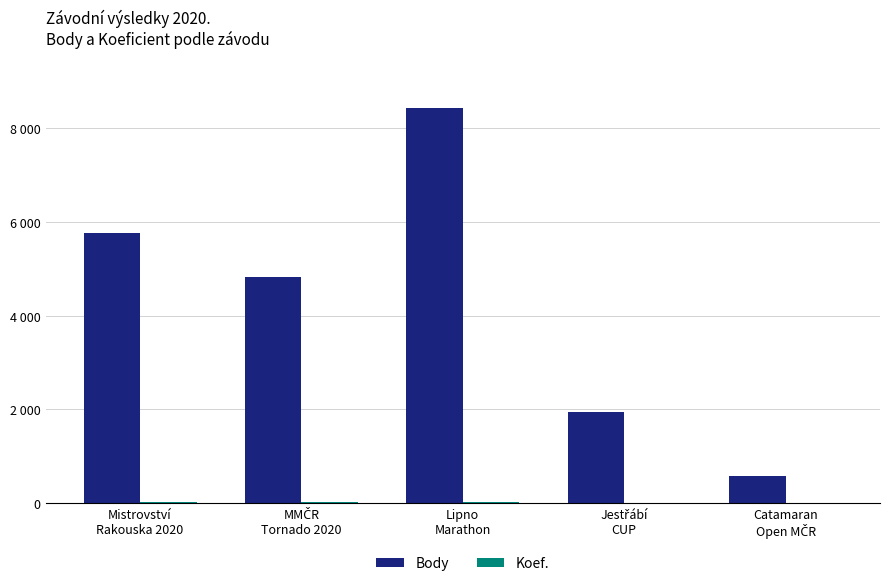

Does the chart contain stacked bars?

No